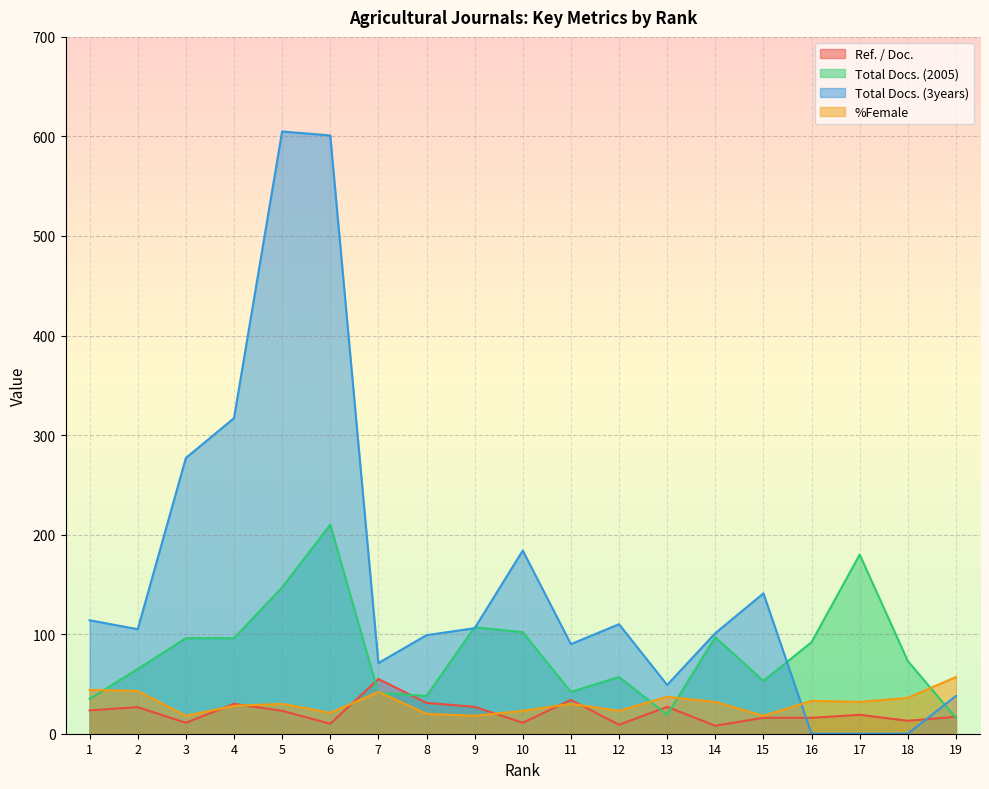

What is the value of the Ref. / Doc. point at the 3rd from the left?

11.0